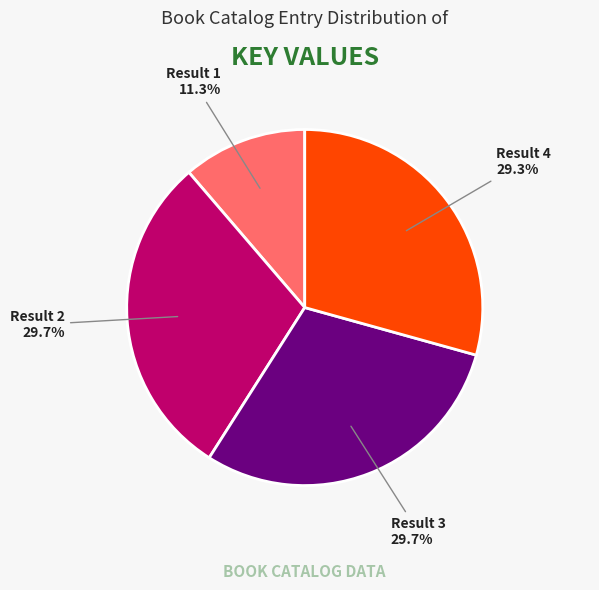

Count the number of slices in the pie.

4